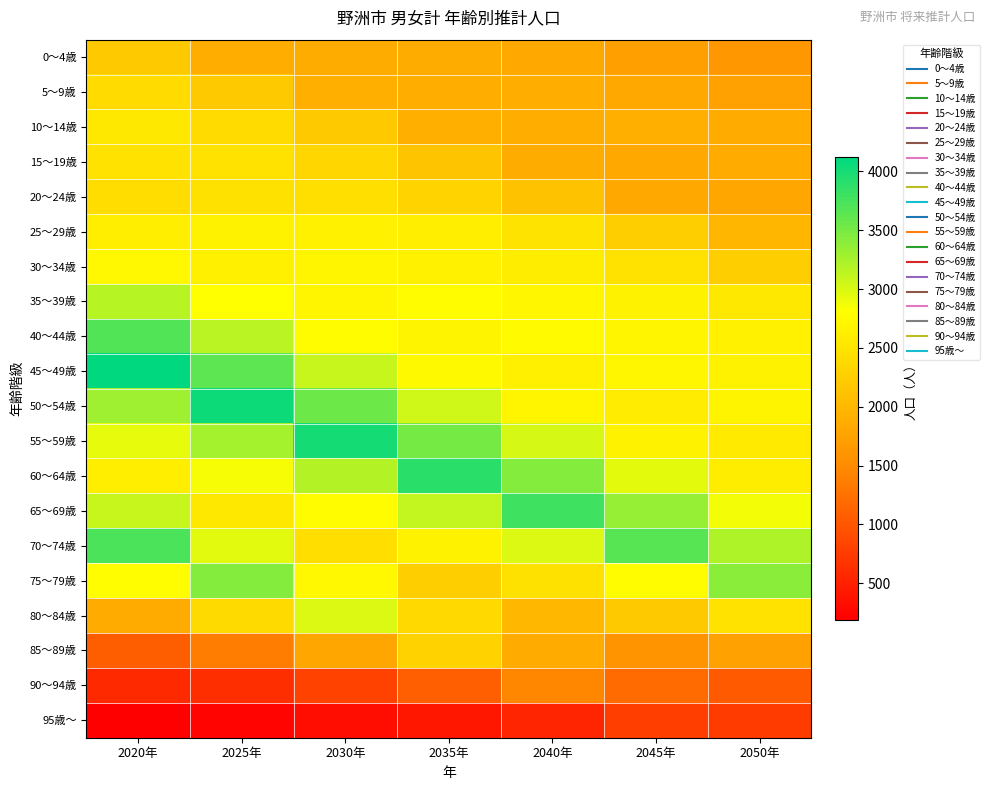

Reading left to right, list all the values displayed in this chart.

0～4歳: 2020年=2193	2025年=1883	2030年=1867	2035年=1873	2040年=1826	2045年=1737	2050年=1618
5～9歳: 2020年=2402	2025年=2194	2030年=1898	2035年=1883	2040年=1889	2045年=1841	2050年=1750
10～14歳: 2020年=2546	2025年=2403	2030年=2198	2035年=1905	2040年=1890	2045年=1896	2050年=1847
15～19歳: 2020年=2480	2025年=2490	2030年=2349	2035年=2147	2040年=1863	2045年=1846	2050年=1850
20～24歳: 2020年=2419	2025年=2470	2030年=2454	2035年=2319	2040年=2113	2045年=1839	2050年=1815
25～29歳: 2020年=2619	2025年=2671	2030年=2652	2035年=2620	2040年=2493	2045年=2260	2050年=1981
30～34歳: 2020年=2725	2025年=2644	2030年=2696	2035年=2655	2040年=2605	2045年=2489	2050年=2252
35～39歳: 2020年=3177	2025年=2803	2030年=2703	2035年=2773	2040年=2721	2045年=2664	2050年=2549
40～44歳: 2020年=3704	2025年=3153	2030年=2783	2035年=2683	2040年=2759	2045年=2703	2050年=2647
45～49歳: 2020年=4119	2025年=3635	2030年=3102	2035年=2741	2040年=2642	2045年=2721	2050年=2661
50～54歳: 2020年=3290	2025年=4045	2030年=3563	2035年=3047	2040年=2695	2045年=2596	2050年=2676
55～59歳: 2020年=2922	2025年=3267	2030年=3999	2035年=3519	2040年=3016	2045年=2671	2050年=2576
60～64歳: 2020年=2618	2025年=2851	2030年=3187	2035年=3897	2040年=3429	2045年=2942	2050年=2610
65～69歳: 2020年=3096	2025年=2545	2030年=2772	2035年=3106	2040年=3796	2045年=3342	2050年=2872
70～74歳: 2020年=3728	2025年=2960	2030年=2440	2035年=2663	2040年=2992	2045年=3659	2050年=3225
75～79歳: 2020年=2787	2025年=3437	2030年=2725	2035年=2257	2040年=2469	2045年=2783	2050年=3408
80～84歳: 2020年=1848	2025年=2399	2030年=2987	2035年=2383	2040年=1991	2045年=2187	2050年=2480
85～89歳: 2020年=1077	2025年=1357	2030年=1802	2035年=2295	2040年=1852	2045年=1572	2050年=1741
90～94歳: 2020年=575	2025年=624	2030年=809	2035年=1093	2040年=1455	2045年=1187	2050年=1039
95歳～: 2020年=188	2025年=248	2030年=313	2035年=406	2040年=547	2045年=786	2050年=743